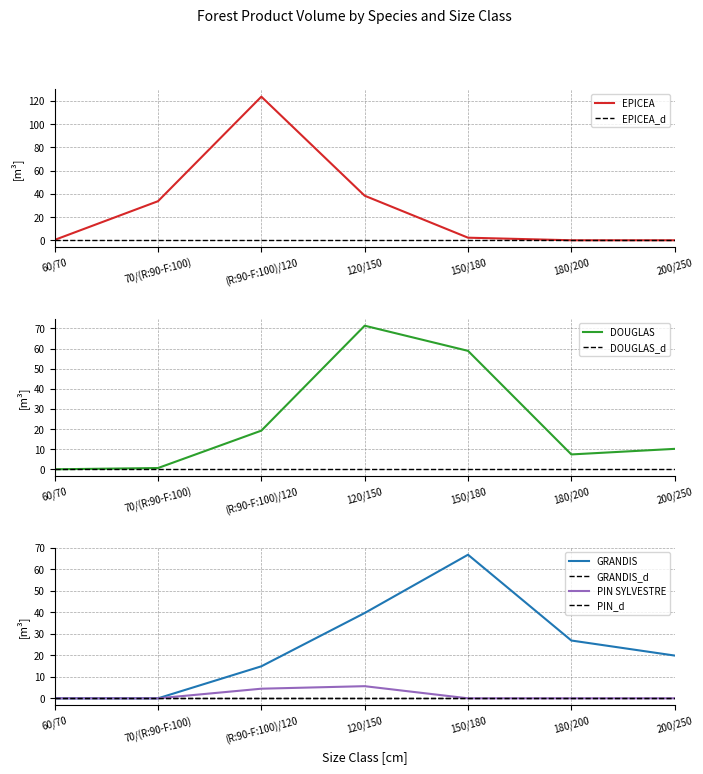

At how many categories does at least one series exceed 45?

3